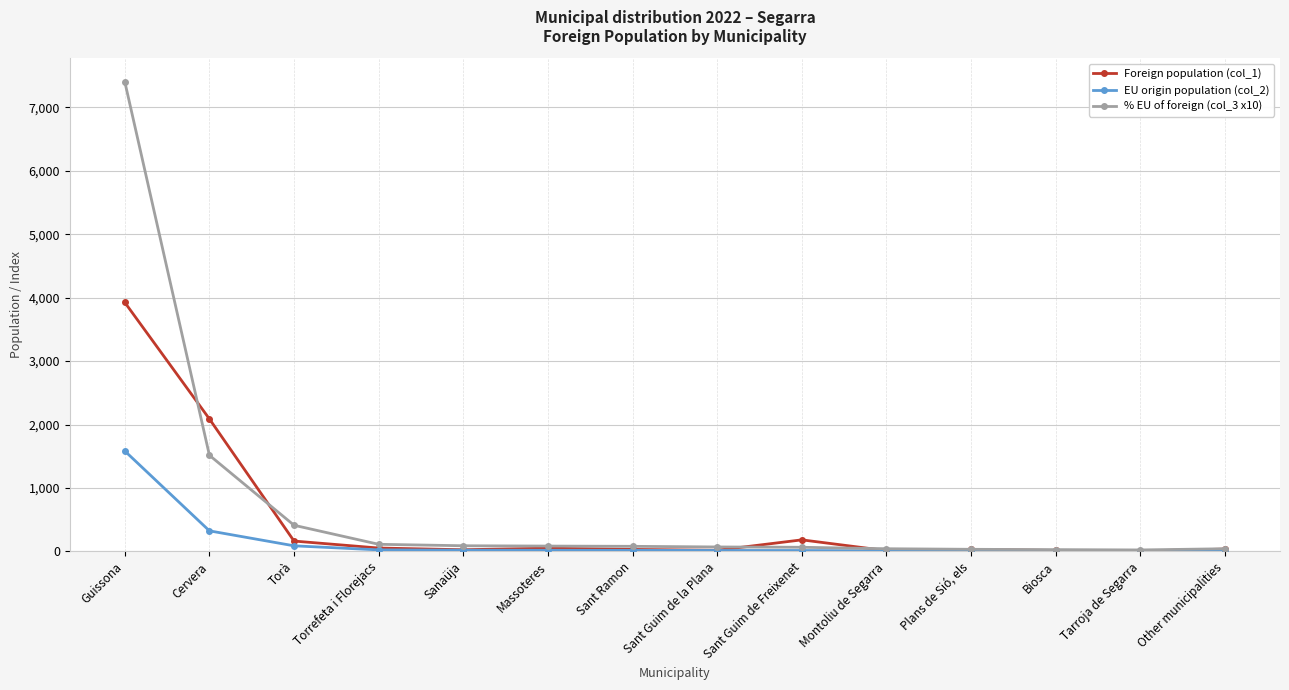

Which series has the largest range (max minus min)?

% EU of foreign (col_3 x10)